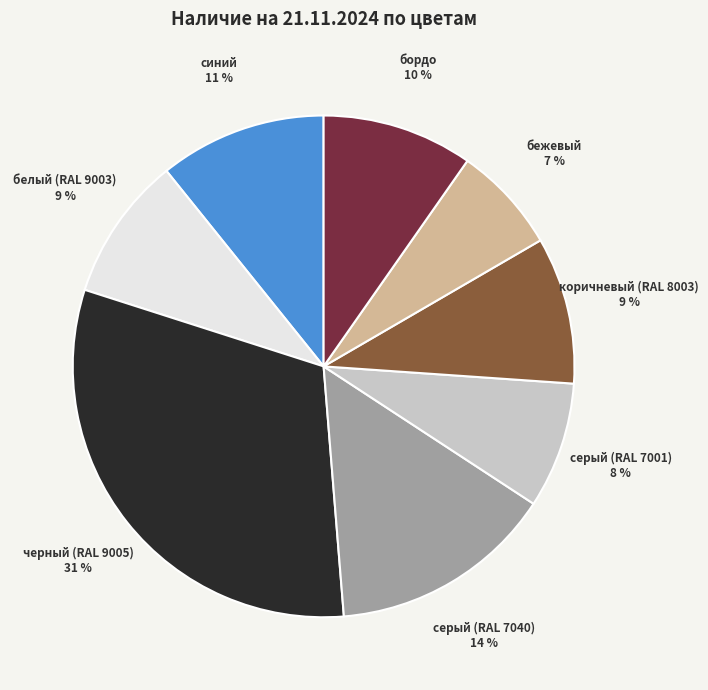

Does any single category account for the majority?

No